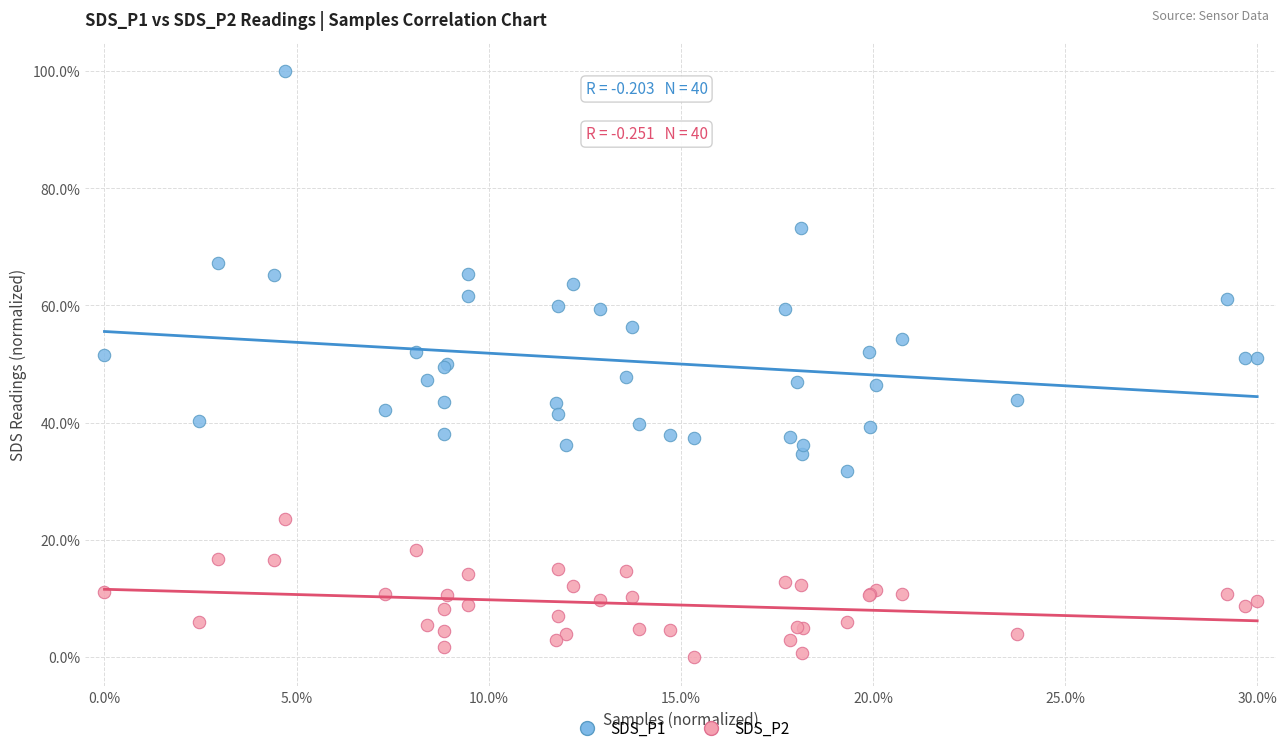

Which series contains the lowest Y value?

SDS_P2